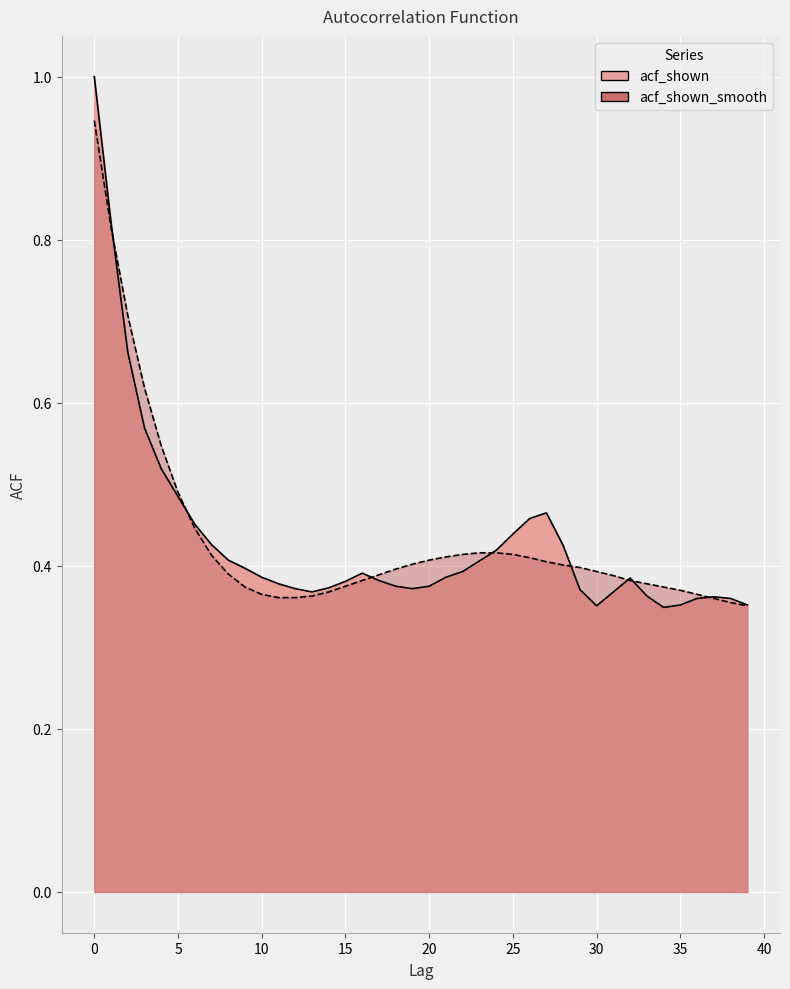

How many intersections are there between acf_shown_smooth and acf_shown?

8